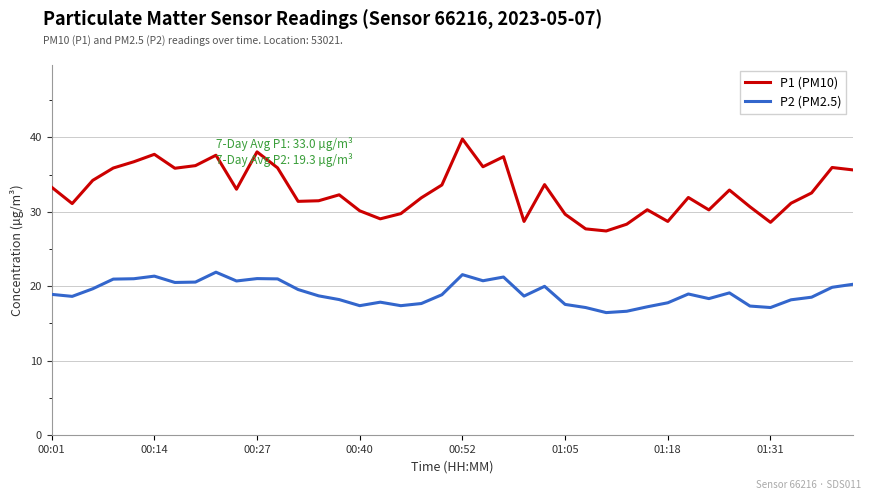

True or false: P2 (PM2.5) and P1 (PM10) intersect in this chart.

False